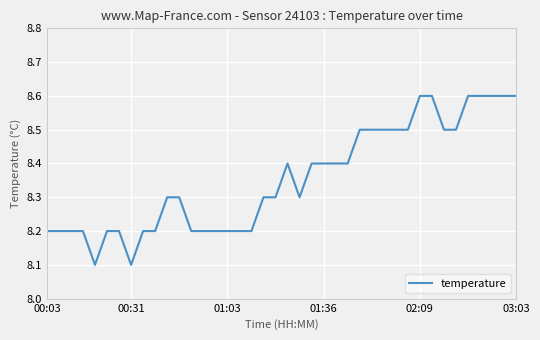

What is the smallest value displayed?

8.1